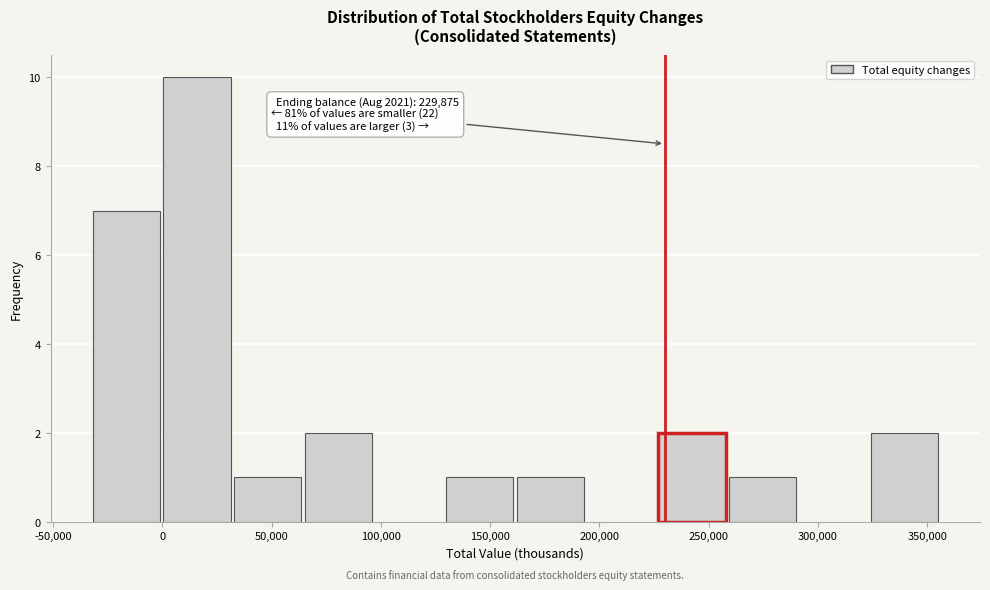

Which range on the x-axis has the tallest bar?

0 to 35000